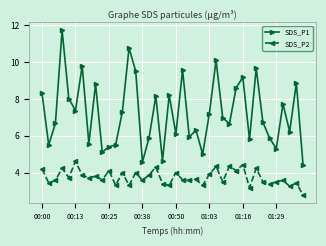

Rank the series by their maximum value, from highest to lowest.

SDS_P1, SDS_P2